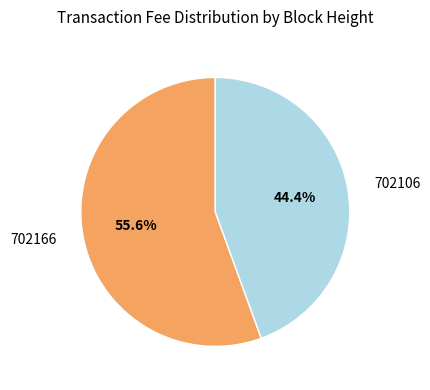

Does any single category account for the majority?

Yes